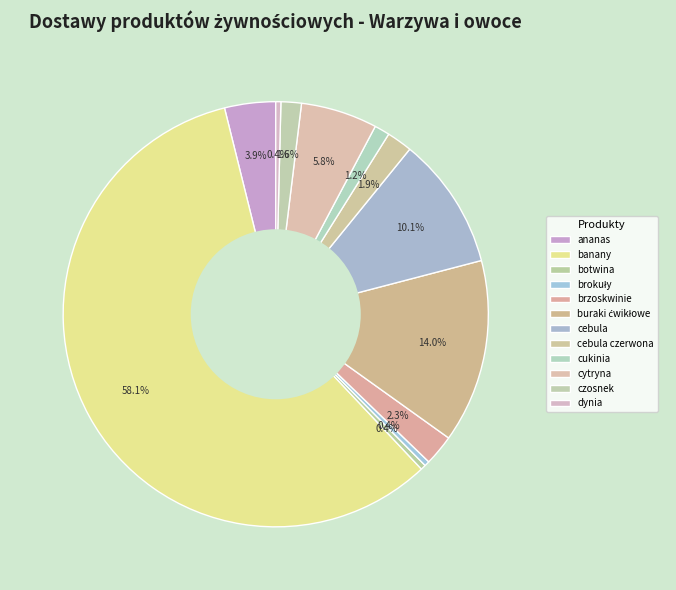

Rank the categories by value from lowest to highest.

botwina, brokuły, dynia, cukinia, czosnek, cebula czerwona, brzoskwinie, ananas, cytryna, cebula, buraki ćwikłowe, banany